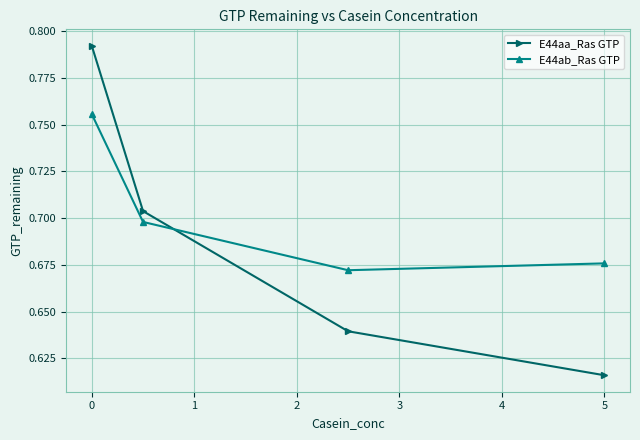

Which series has the largest range (max minus min)?

E44aa_Ras GTP